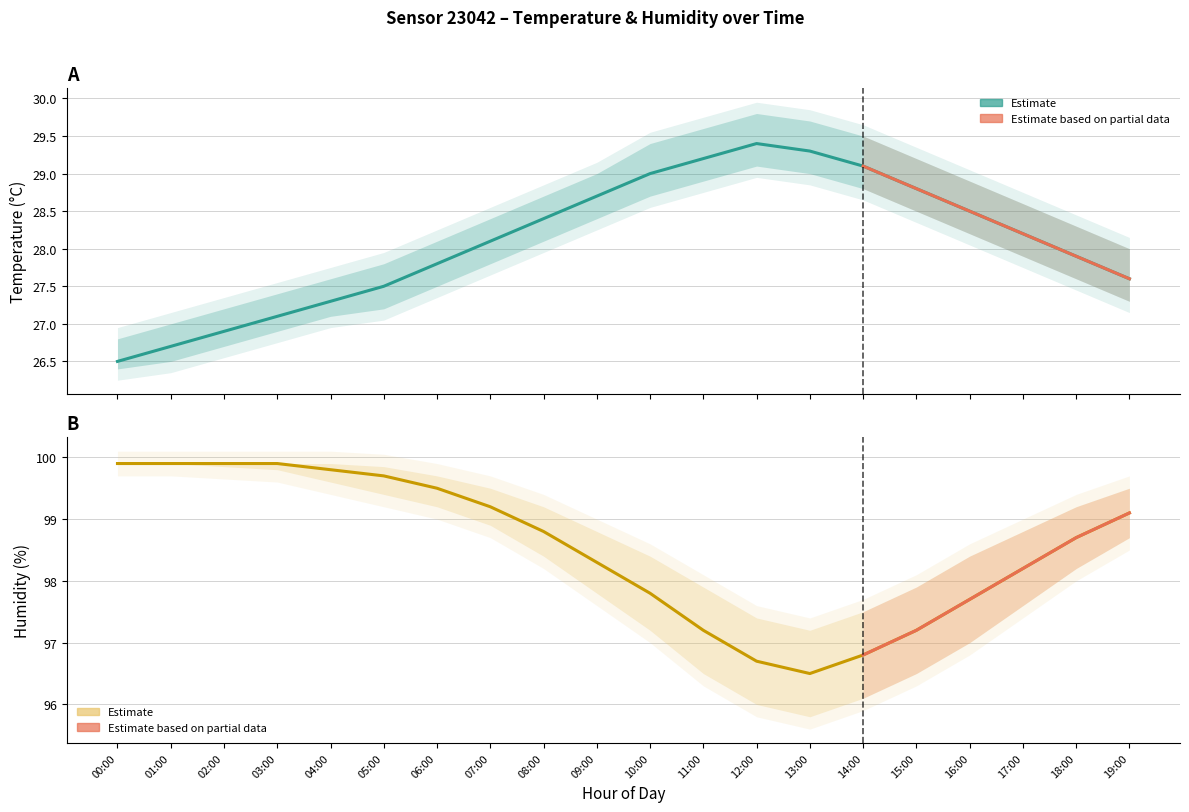

Reading right to left, extract all data points from this chart.

temperature: 19:00=27.6	18:00=27.9	17:00=28.2	16:00=28.5	15:00=28.8	14:00=29.1	13:00=29.3	12:00=29.4	11:00=29.2	10:00=29.0	09:00=28.7	08:00=28.4	07:00=28.1	06:00=27.8	05:00=27.5	04:00=27.3	03:00=27.1	02:00=26.9	01:00=26.7	00:00=26.5
temperature_upper: 19:00=28.0	18:00=28.3	17:00=28.6	16:00=28.9	15:00=29.2	14:00=29.5	13:00=29.7	12:00=29.8	11:00=29.6	10:00=29.4	09:00=29.0	08:00=28.7	07:00=28.4	06:00=28.1	05:00=27.8	04:00=27.6	03:00=27.4	02:00=27.2	01:00=27.0	00:00=26.8
temperature_lower: 19:00=27.3	18:00=27.6	17:00=27.9	16:00=28.2	15:00=28.5	14:00=28.8	13:00=29.0	12:00=29.1	11:00=28.9	10:00=28.7	09:00=28.4	08:00=28.1	07:00=27.8	06:00=27.5	05:00=27.2	04:00=27.1	03:00=26.9	02:00=26.7	01:00=26.5	00:00=26.4
humidity: 19:00=99.1	18:00=98.7	17:00=98.2	16:00=97.7	15:00=97.2	14:00=96.8	13:00=96.5	12:00=96.7	11:00=97.2	10:00=97.8	09:00=98.3	08:00=98.8	07:00=99.2	06:00=99.5	05:00=99.7	04:00=99.8	03:00=99.9	02:00=99.9	01:00=99.9	00:00=99.9
humidity_upper: 19:00=99.5	18:00=99.2	17:00=98.8	16:00=98.4	15:00=97.9	14:00=97.5	13:00=97.2	12:00=97.4	11:00=97.9	10:00=98.4	09:00=98.8	08:00=99.2	07:00=99.5	06:00=99.7	05:00=99.8	04:00=99.9	03:00=99.9	02:00=99.9	01:00=99.9	00:00=99.9
humidity_lower: 19:00=98.7	18:00=98.2	17:00=97.6	16:00=97.0	15:00=96.5	14:00=96.1	13:00=95.8	12:00=96.0	11:00=96.5	10:00=97.2	09:00=97.8	08:00=98.4	07:00=98.9	06:00=99.2	05:00=99.4	04:00=99.6	03:00=99.8	02:00=99.8	01:00=99.9	00:00=99.9